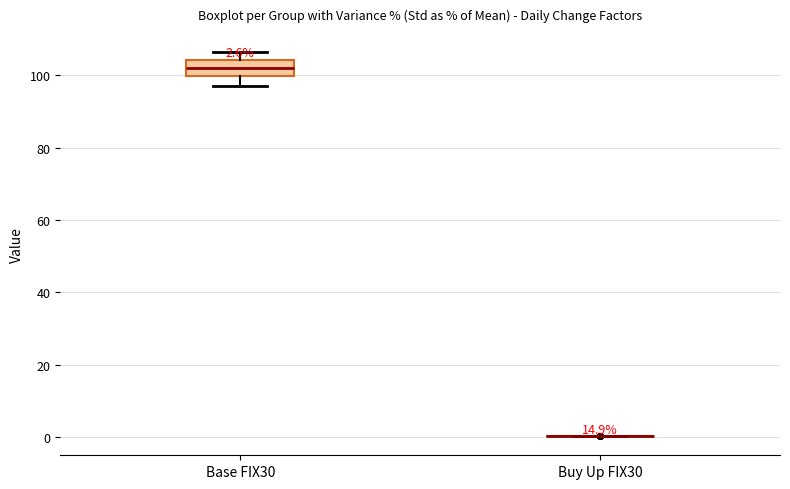

Comparing the boxes themselves (not the whiskers), which one is the tallest?

Base FIX30